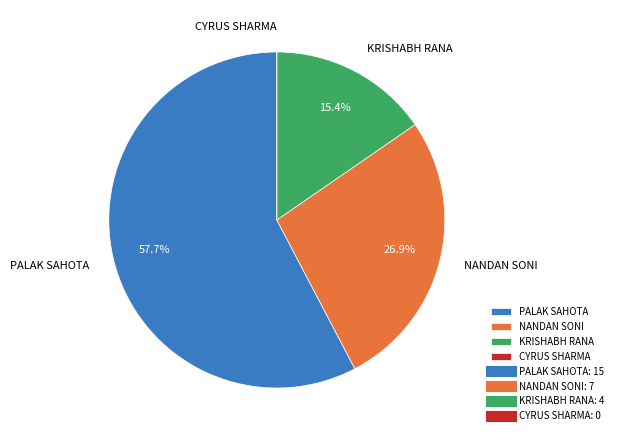

What percentage is NOT represented by NANDAN SONI?

73.1%